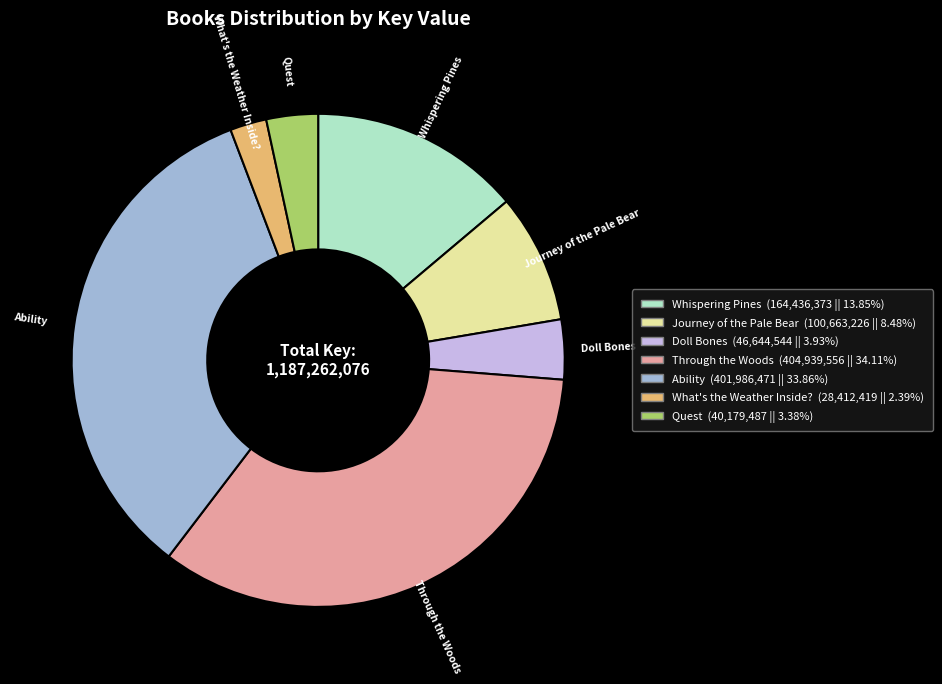

Is there a majority slice in this chart?

No